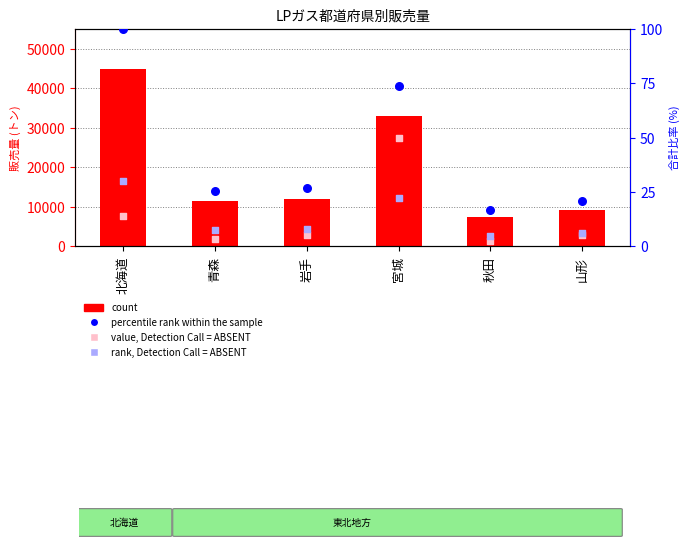

Which series has the largest total across all categories?

count